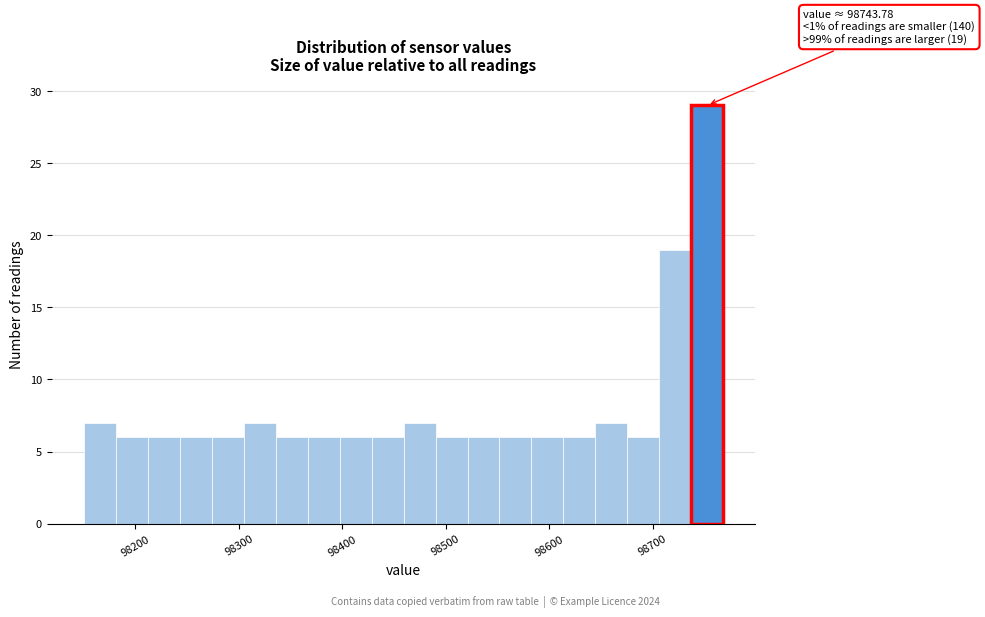

Read against the x-axis, roughly where is the centre of the tallest bar?

98750